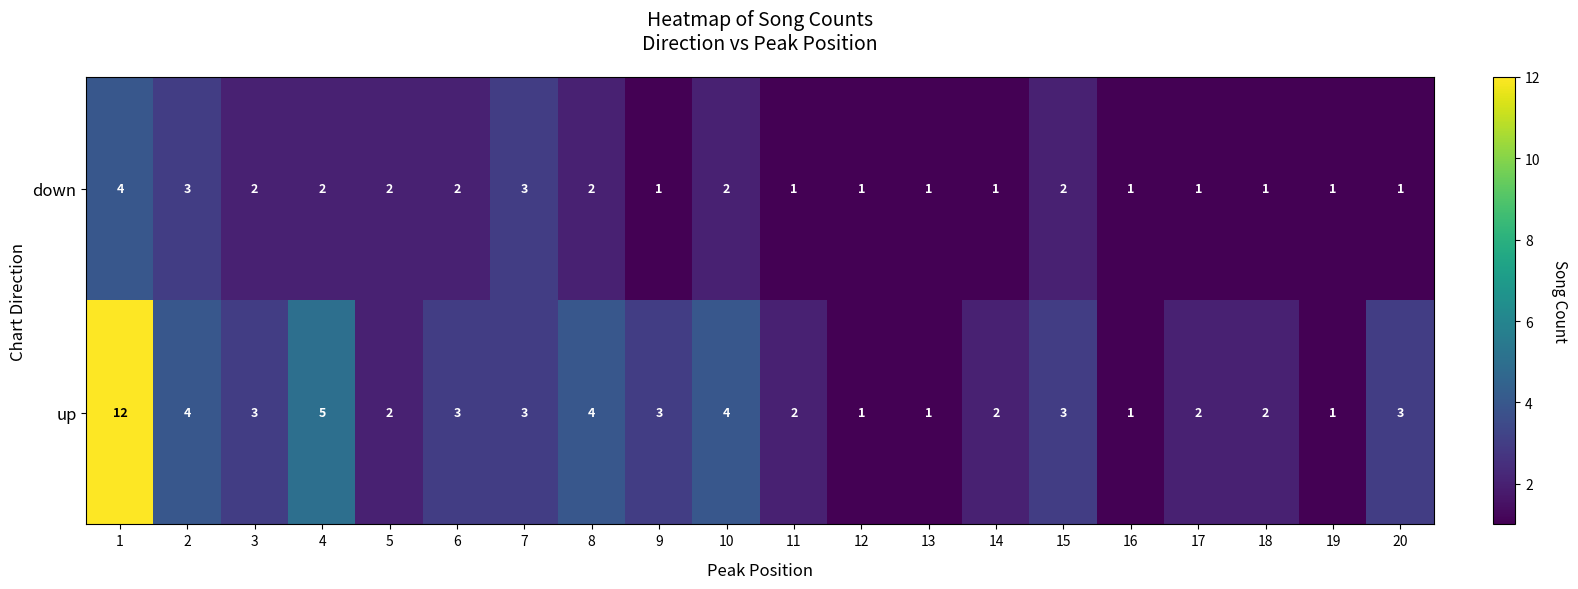

What is the sum of the down values at 15 and 5?

4